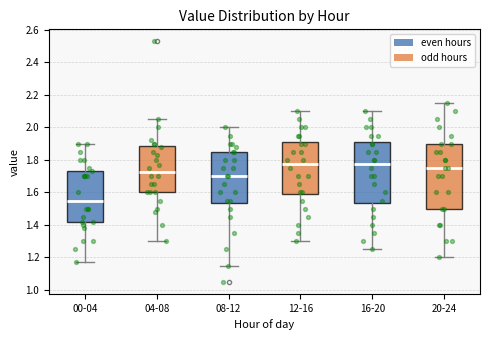

Reading left to right, transcribe this box plot: for each box, give where its median line is, the range the box spans, and where its two whiskers end, as read against the y-axis. The values are not printed on the chart, so give them approximately, as read against the axis.

00-04: median 1.56, box 1.42 to 1.74, whiskers 1.18 to 1.90
04-08: median 1.72, box 1.60 to 1.88, whiskers 1.30 to 2.06
08-12: median 1.70, box 1.54 to 1.86, whiskers 1.16 to 2.00
12-16: median 1.78, box 1.58 to 1.92, whiskers 1.30 to 2.10
16-20: median 1.78, box 1.54 to 1.92, whiskers 1.26 to 2.10
20-24: median 1.76, box 1.50 to 1.90, whiskers 1.20 to 2.16